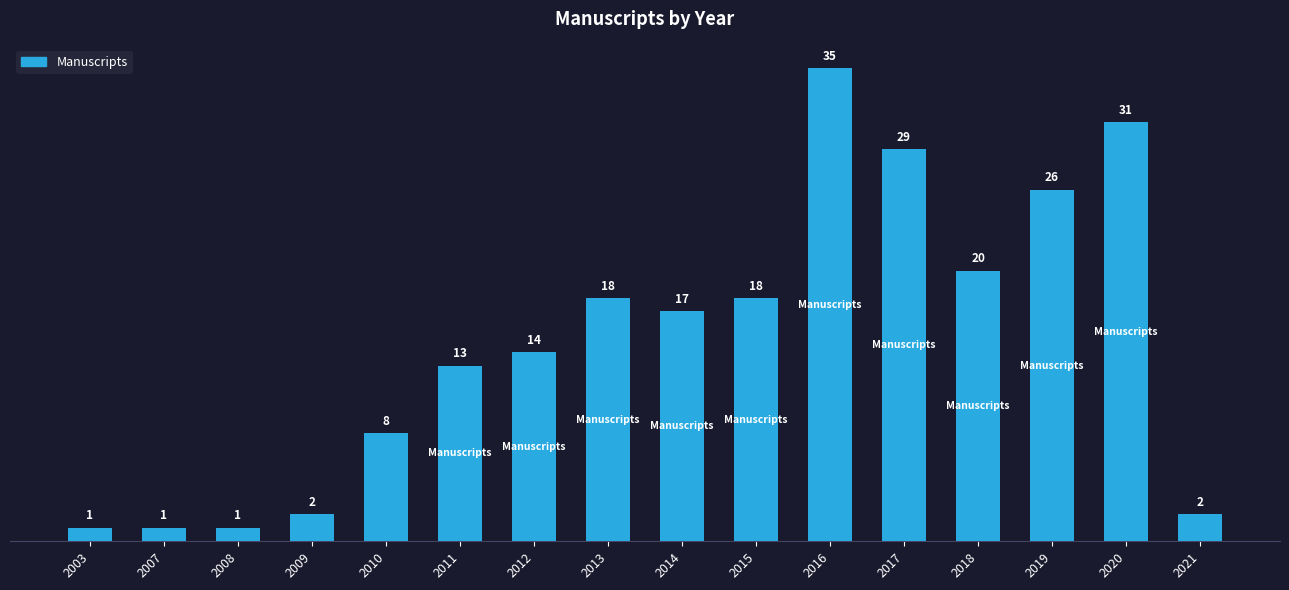

The value at 2020 is 55. True or false?

False